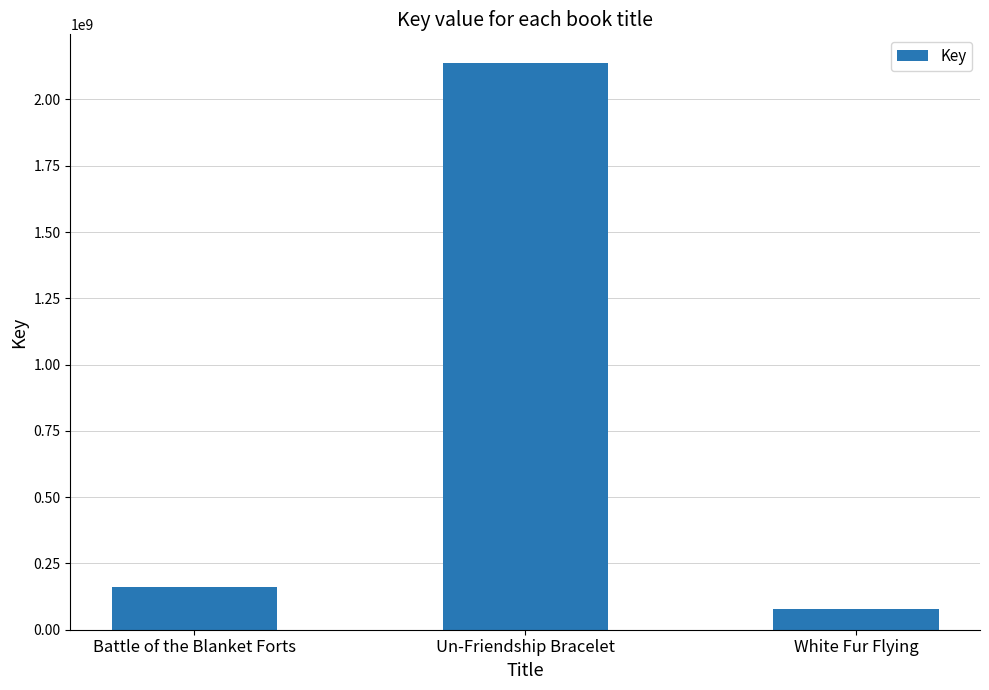

List the labels in order of value, largest first.

Un-Friendship Bracelet, Battle of the Blanket Forts, White Fur Flying